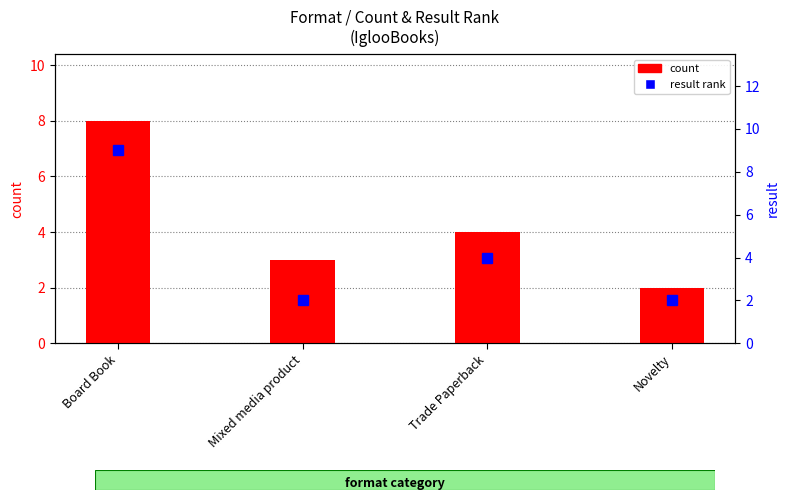

At which category is the sum across all series the highest?

Board Book